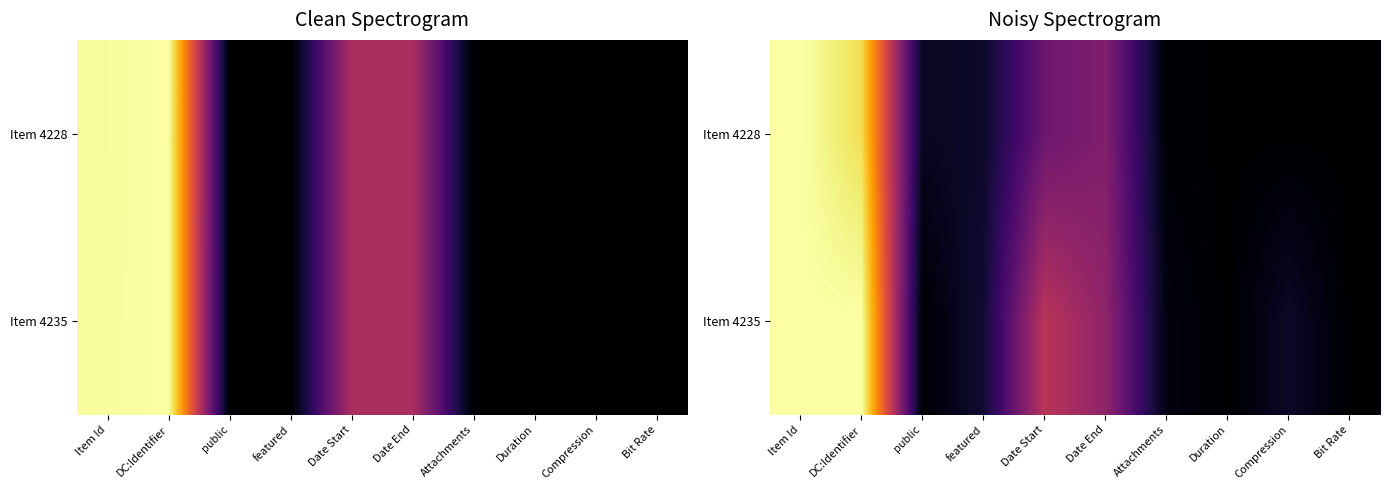

The value of Item 4235 at Date Start is 0.3. True or false?

False